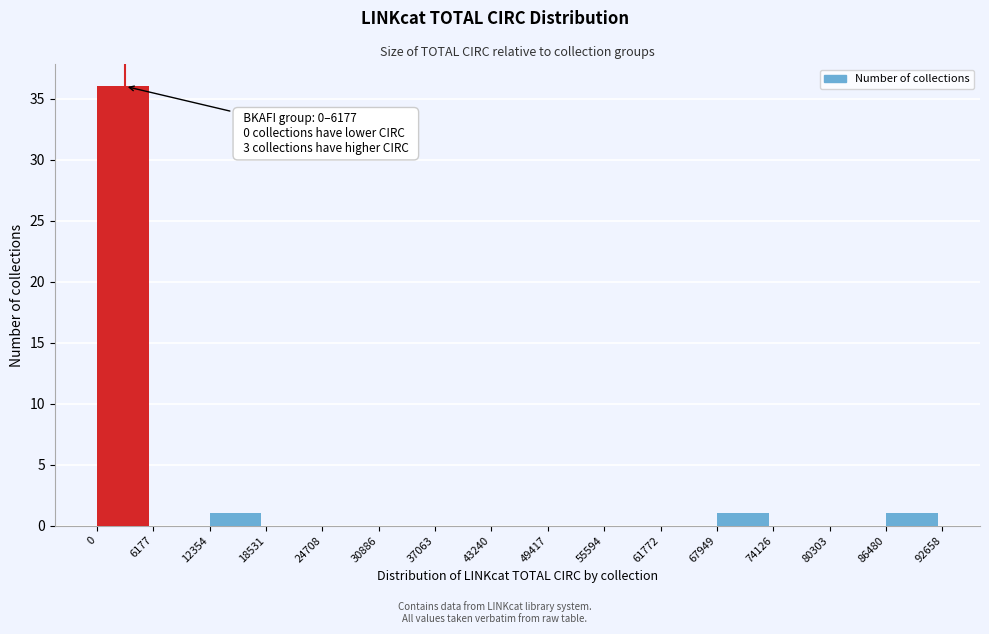

Which range on the x-axis has the tallest bar?

0 to 6177